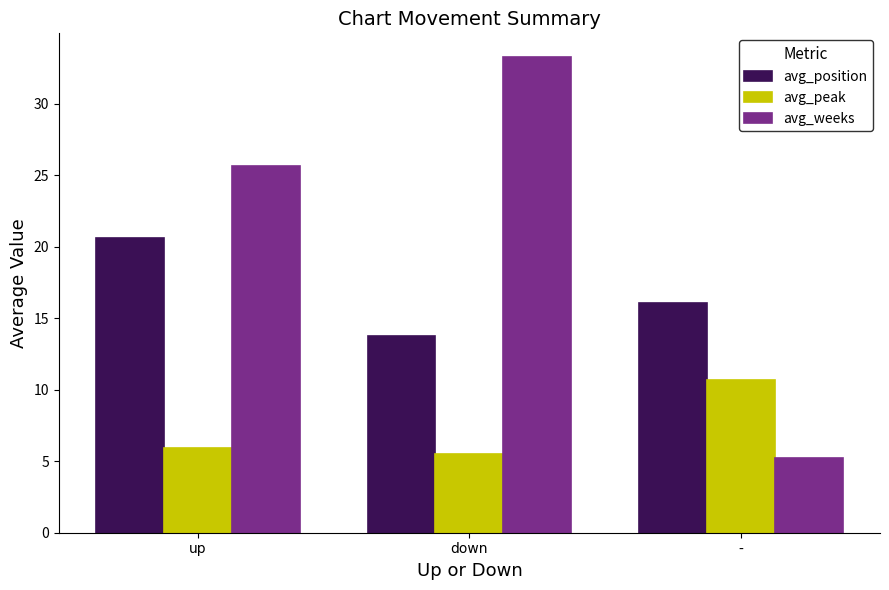

Where does the avg_position series first go above 16?

up